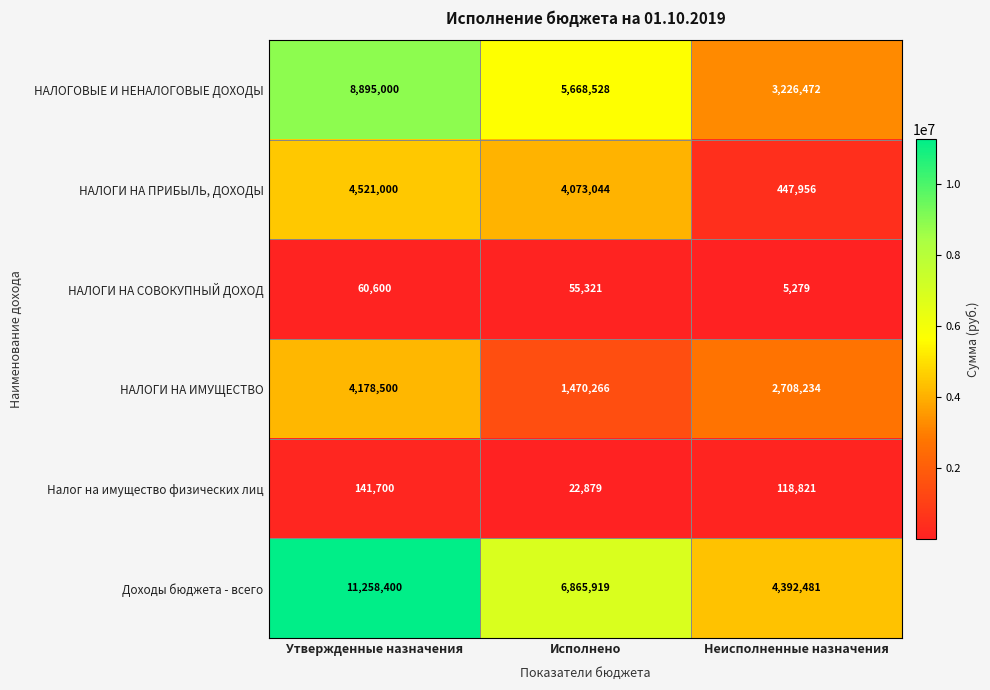

What is the greatest value displayed?

11258400